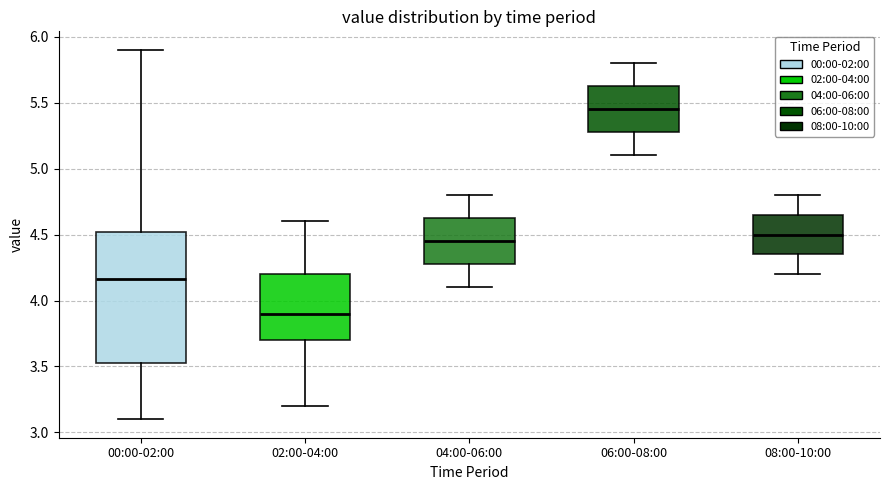

Reading left to right, read every box against the y-axis: the position of its median line, the range the box covers, and the ends of its whiskers. The values are not printed on the chart, so give them approximately, as read against the axis.

00:00-02:00: median 4.15, box 3.55 to 4.50, whiskers 3.10 to 5.90
02:00-04:00: median 3.90, box 3.70 to 4.20, whiskers 3.20 to 4.60
04:00-06:00: median 4.45, box 4.30 to 4.65, whiskers 4.10 to 4.80
06:00-08:00: median 5.45, box 5.30 to 5.65, whiskers 5.10 to 5.80
08:00-10:00: median 4.50, box 4.35 to 4.65, whiskers 4.20 to 4.80